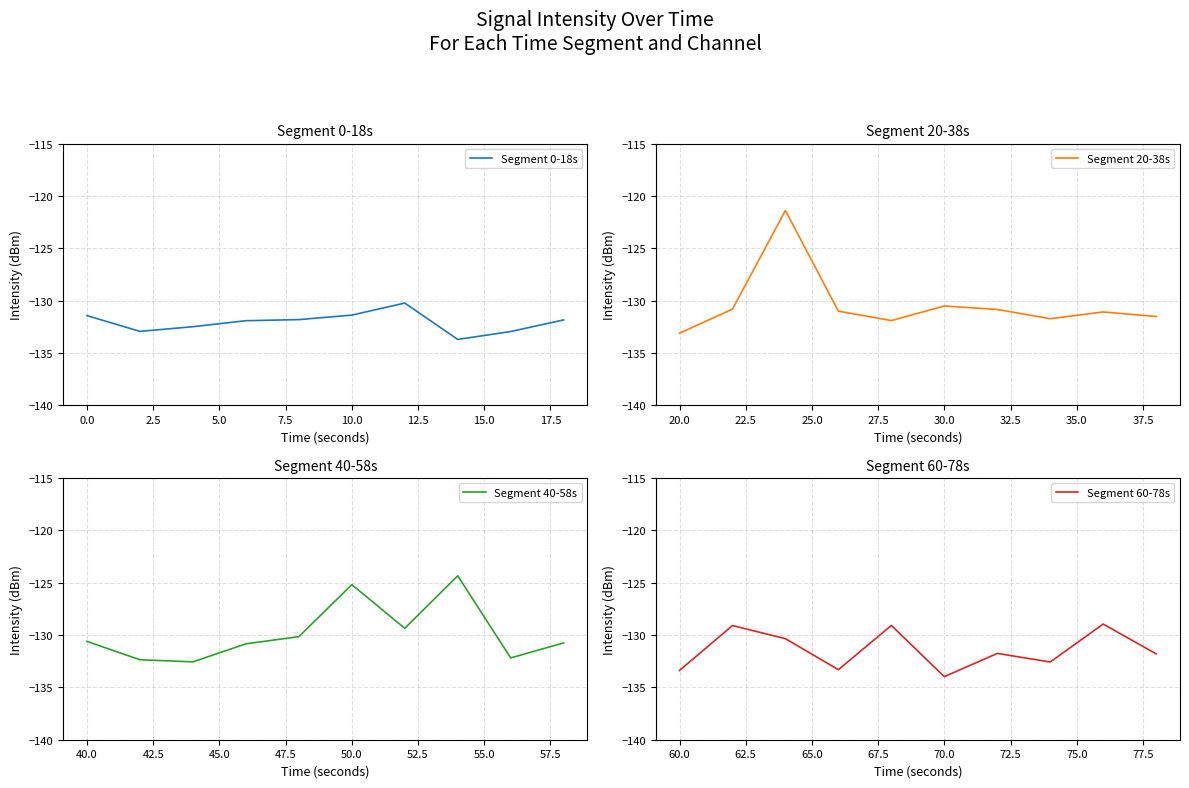

How many intersections are there between Segment 0-18s and Segment 40-58s?

2